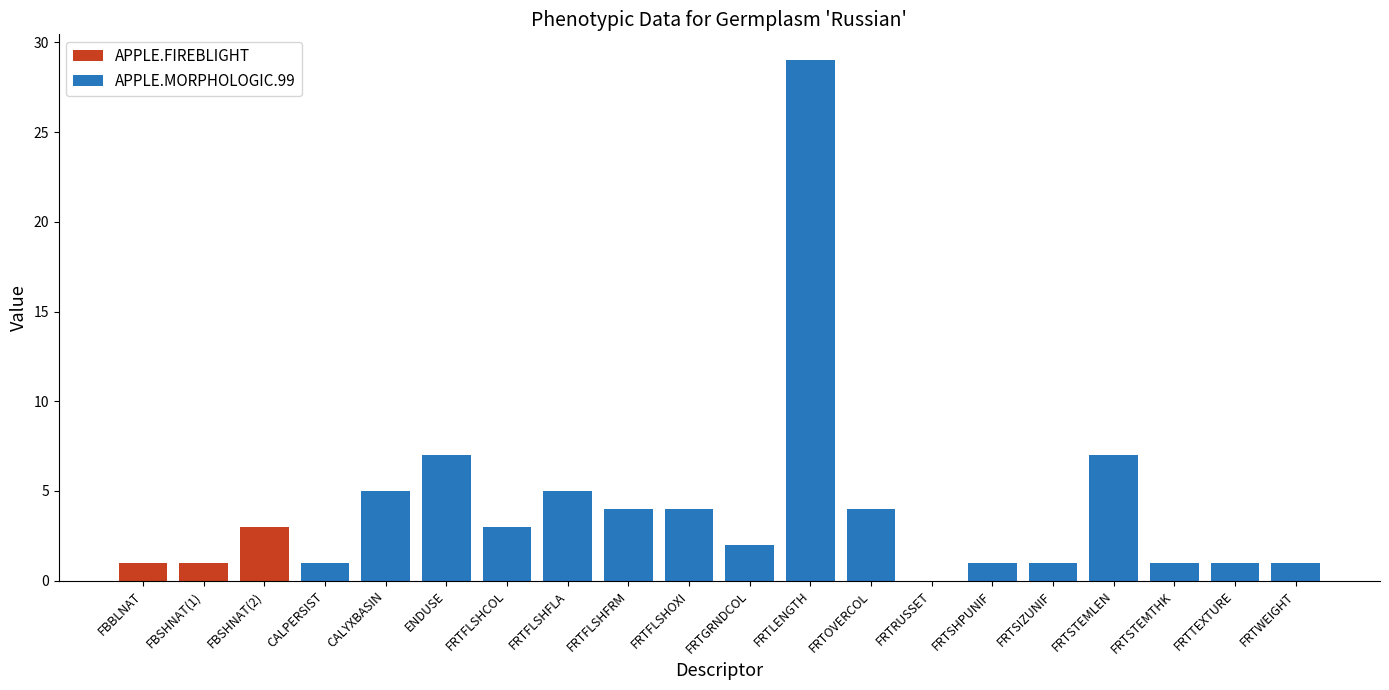

The Value series shows 11 at ENDUSE. True or false?

False